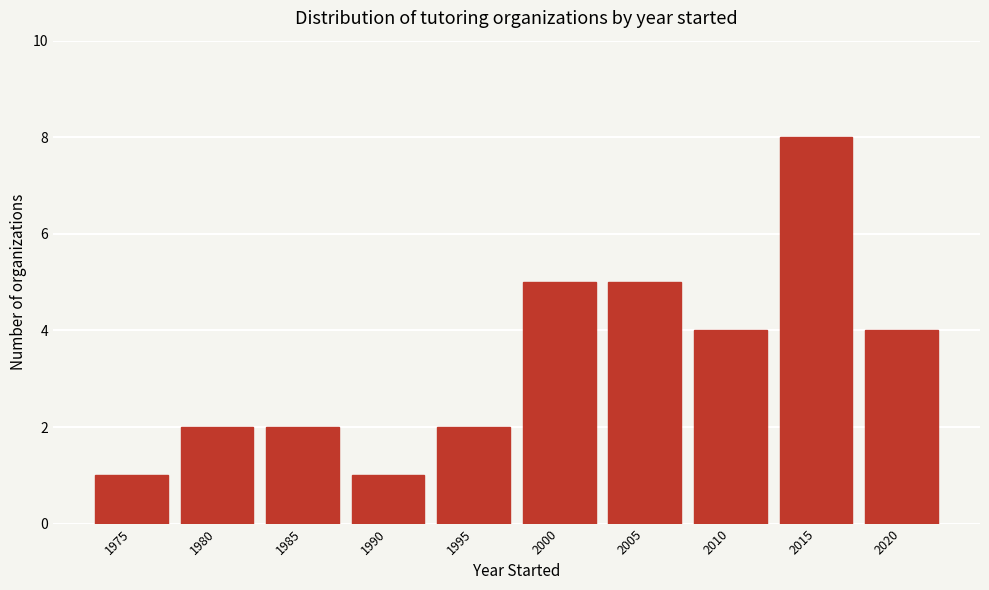

Reading left to right, extract all data points from this chart.

1	2	2	1	2	5	5	4	8	4